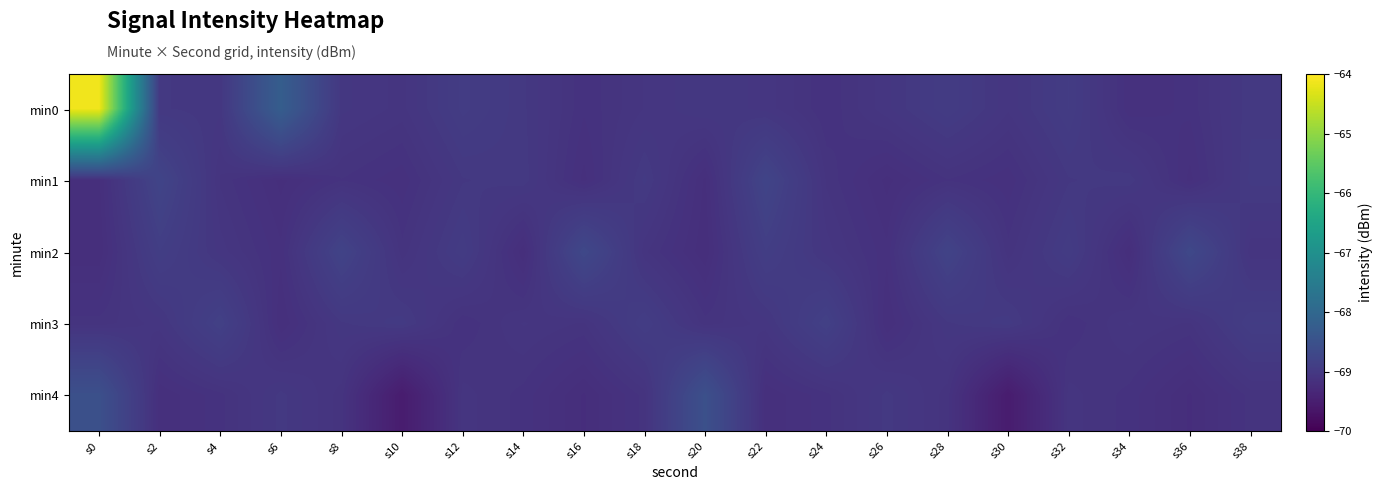

Reading left to right, list all the values displayed in this chart.

min0: s0=-64.1	s2=-69.0	s4=-69.0	s6=-68.2	s8=-69.0	s10=-69.1	s12=-68.9	s14=-69.0	s16=-69.1	s18=-69.1	s20=-69.0	s22=-69.0	s24=-69.1	s26=-69.0	s28=-68.9	s30=-69.1	s32=-68.9	s34=-69.2	s36=-69.1	s38=-69.0
min1: s0=-69.2	s2=-68.8	s4=-69.1	s6=-69.2	s8=-69.1	s10=-69.2	s12=-69.0	s14=-69.0	s16=-69.2	s18=-69.0	s20=-69.2	s22=-68.8	s24=-69.1	s26=-69.2	s28=-69.1	s30=-69.2	s32=-69.0	s34=-69.0	s36=-69.2	s38=-69.0
min2: s0=-69.2	s2=-68.9	s4=-69.0	s6=-69.2	s8=-68.8	s10=-69.1	s12=-69.0	s14=-69.2	s16=-68.7	s18=-69.1	s20=-69.2	s22=-68.9	s24=-69.0	s26=-69.2	s28=-68.8	s30=-69.1	s32=-69.0	s34=-69.2	s36=-68.7	s38=-69.1
min3: s0=-69.1	s2=-69.0	s4=-68.8	s6=-69.2	s8=-69.0	s10=-69.0	s12=-69.1	s14=-69.1	s16=-69.1	s18=-68.9	s20=-69.1	s22=-69.0	s24=-68.8	s26=-69.2	s28=-69.0	s30=-69.0	s32=-69.1	s34=-69.1	s36=-69.1	s38=-68.9
min4: s0=-68.5	s2=-69.2	s4=-69.1	s6=-69.0	s8=-69.1	s10=-69.5	s12=-69.1	s14=-69.1	s16=-69.2	s18=-69.1	s20=-68.5	s22=-69.2	s24=-69.1	s26=-69.0	s28=-69.1	s30=-69.5	s32=-69.1	s34=-69.1	s36=-69.2	s38=-69.1